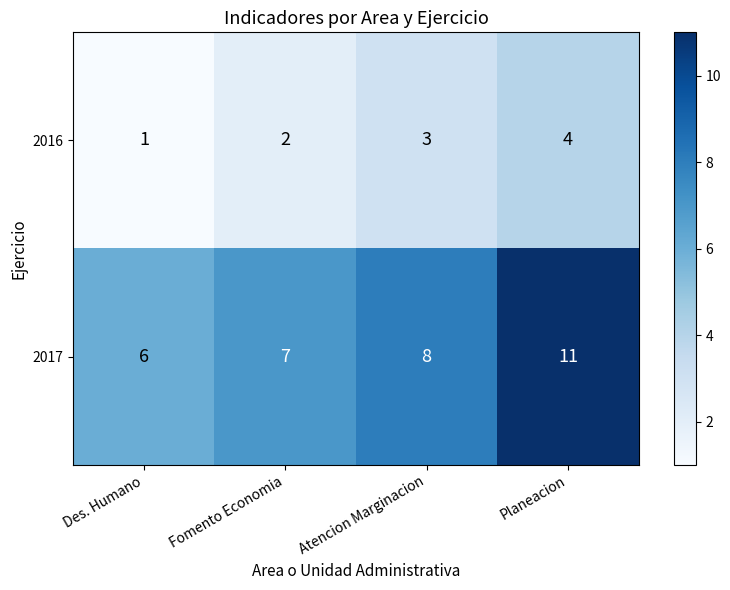

Count the number of categories in the chart.

4